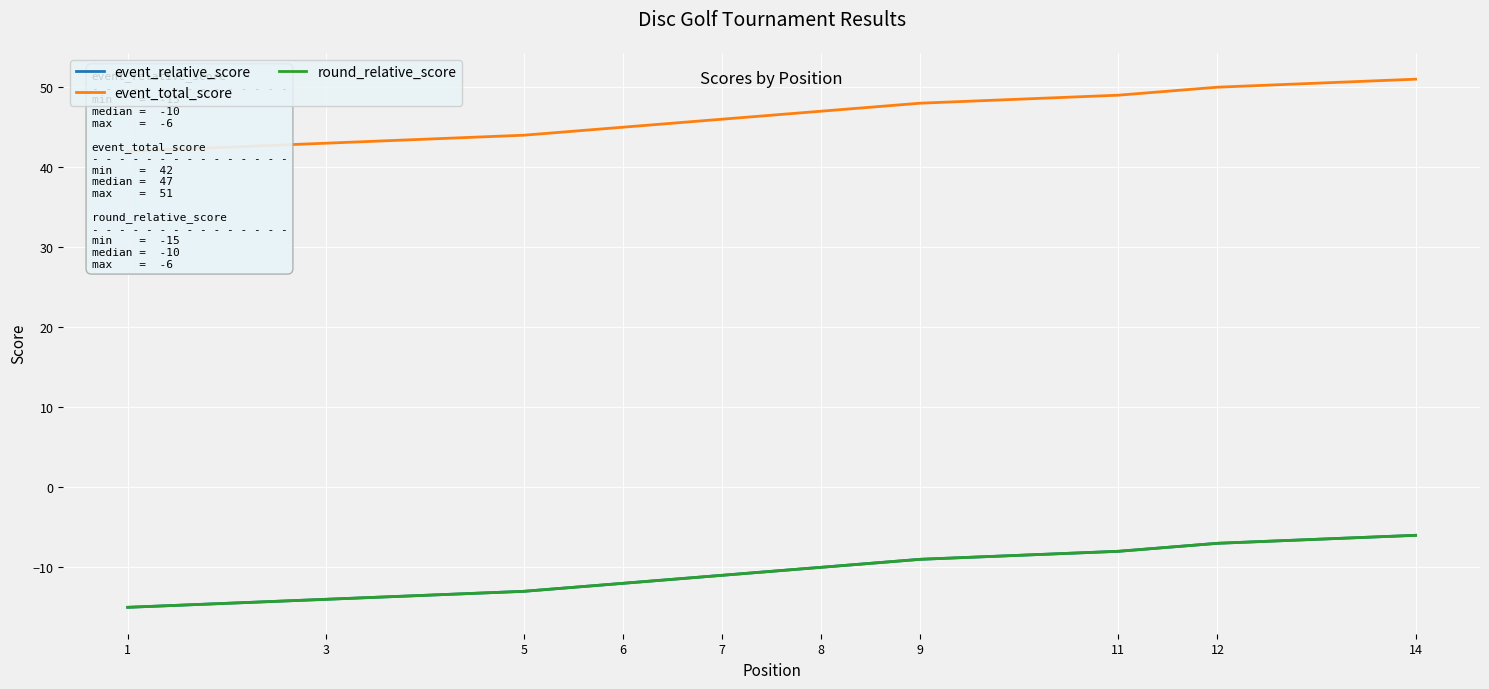

True or false: event_total_score and round_relative_score intersect in this chart.

False